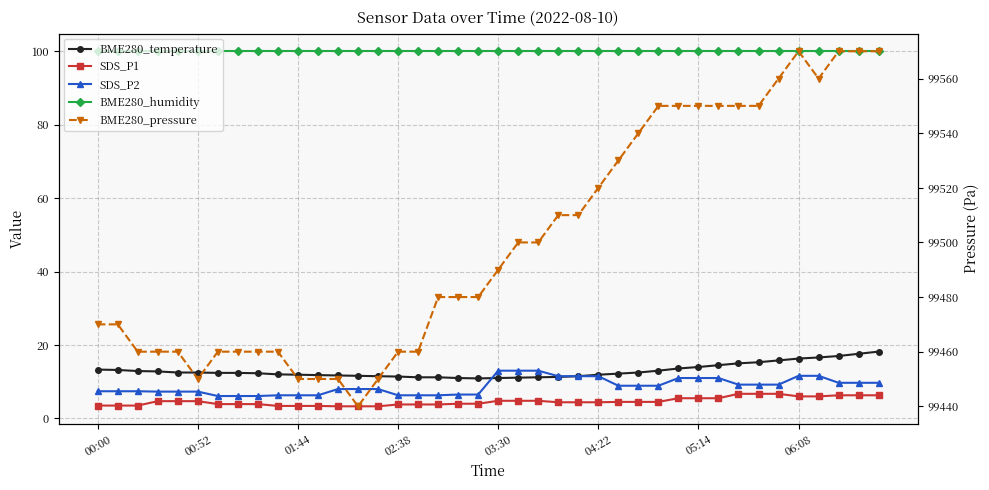

The BME280_pressure series shows 178529.4 at 37. True or false?

False